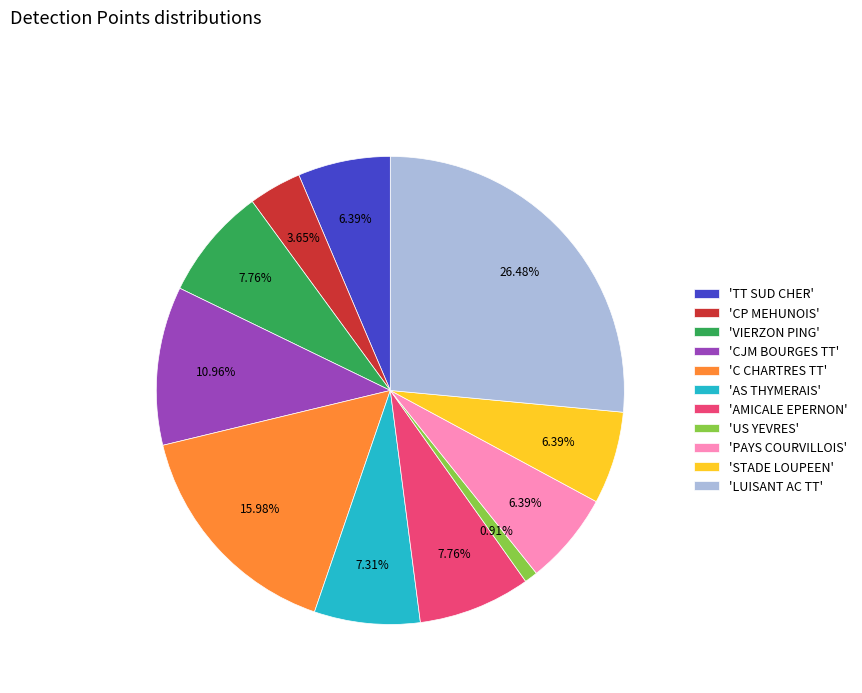

What is the largest slice in the pie chart?

'LUISANT AC TT'